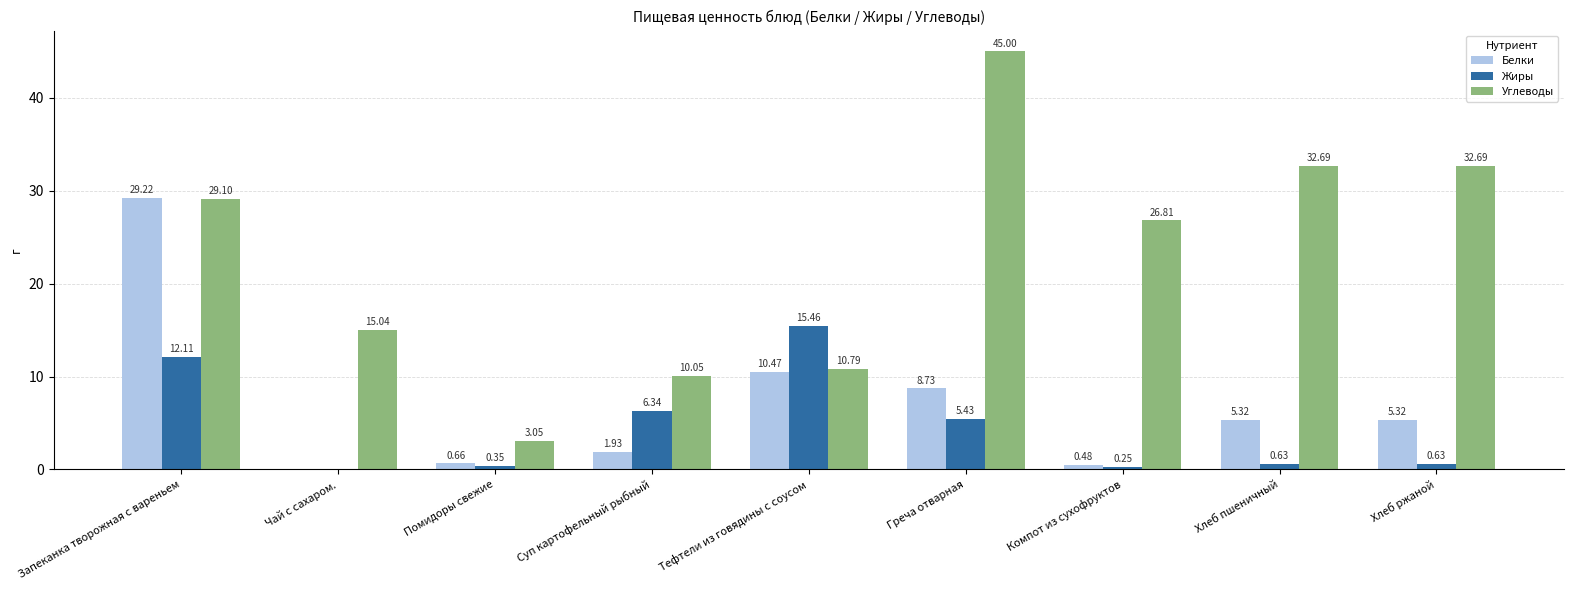

Which series changed the most between Помидоры свежие and Хлеб ржаной?

Углеводы